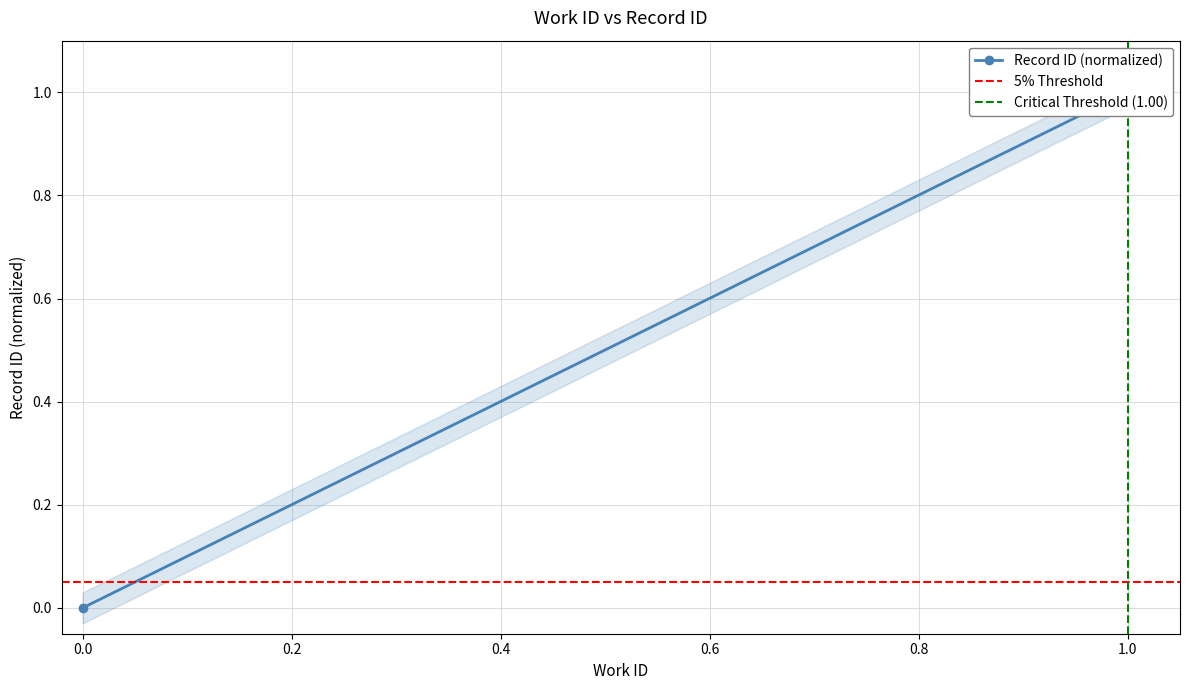

How many data points does each series have?

3